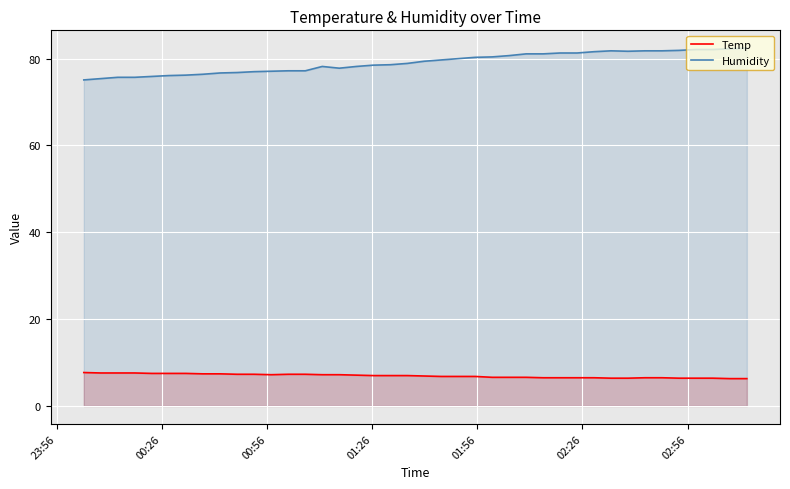

At how many categories does at least one series exceed 68?

40